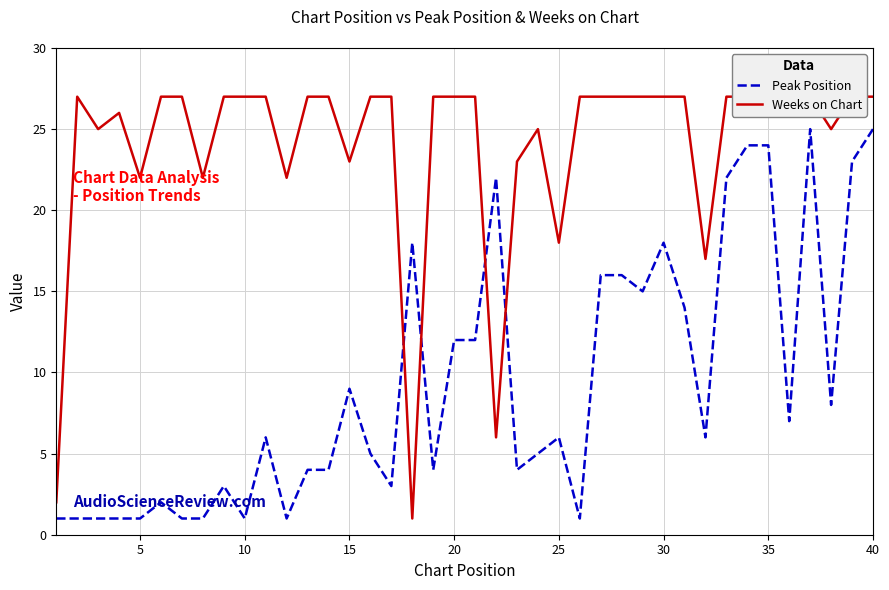

What is the average value of the Peak Position series?

9